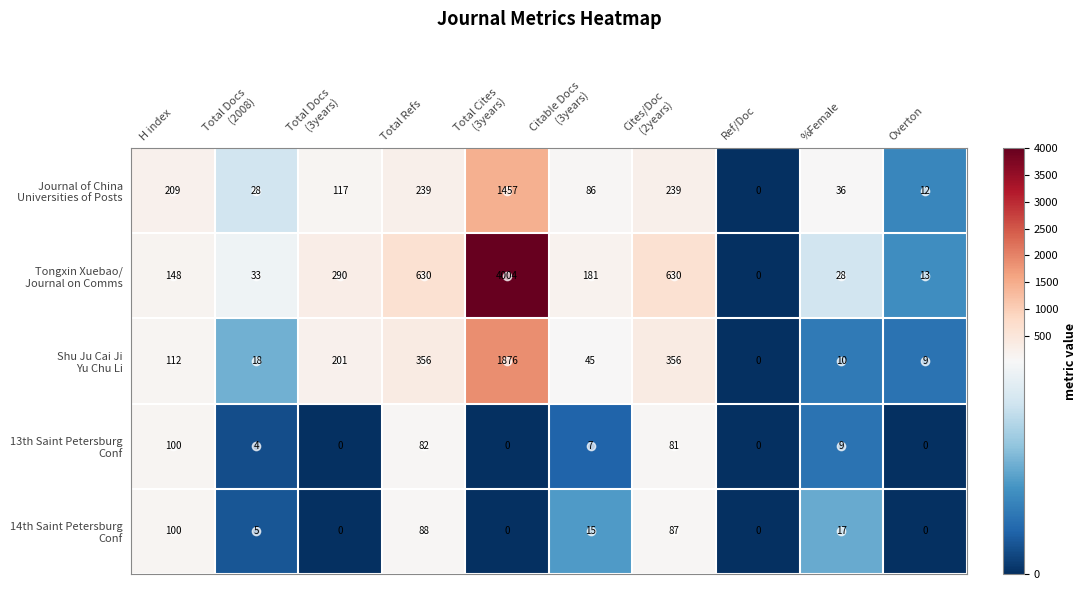

Count the number of data series in this chart.

5